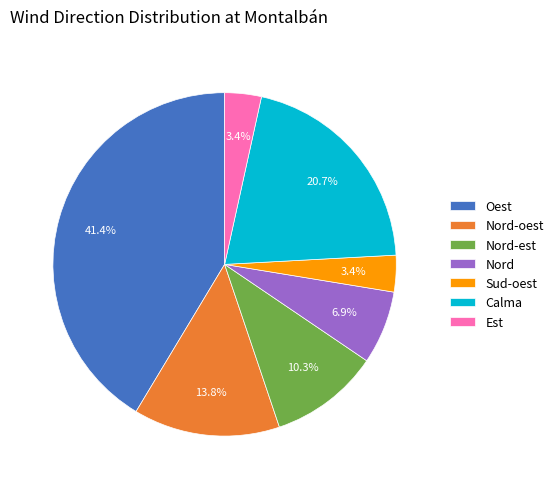

To the nearest percent, what percentage of the pie is Sud-oest?

3%